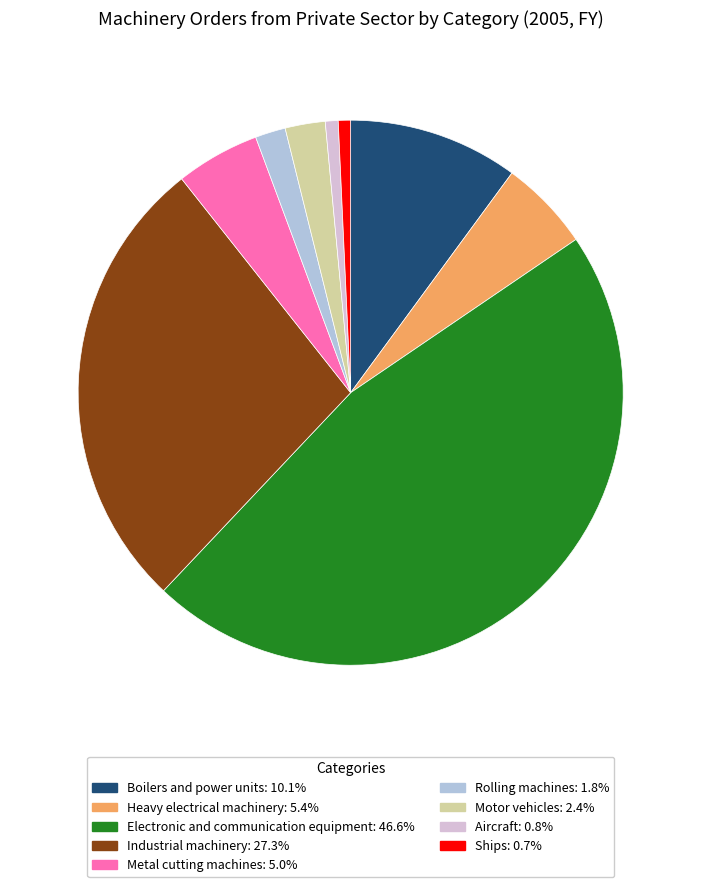

What is the ratio of the value at Ships to the value at Heavy electrical machinery?

0.1